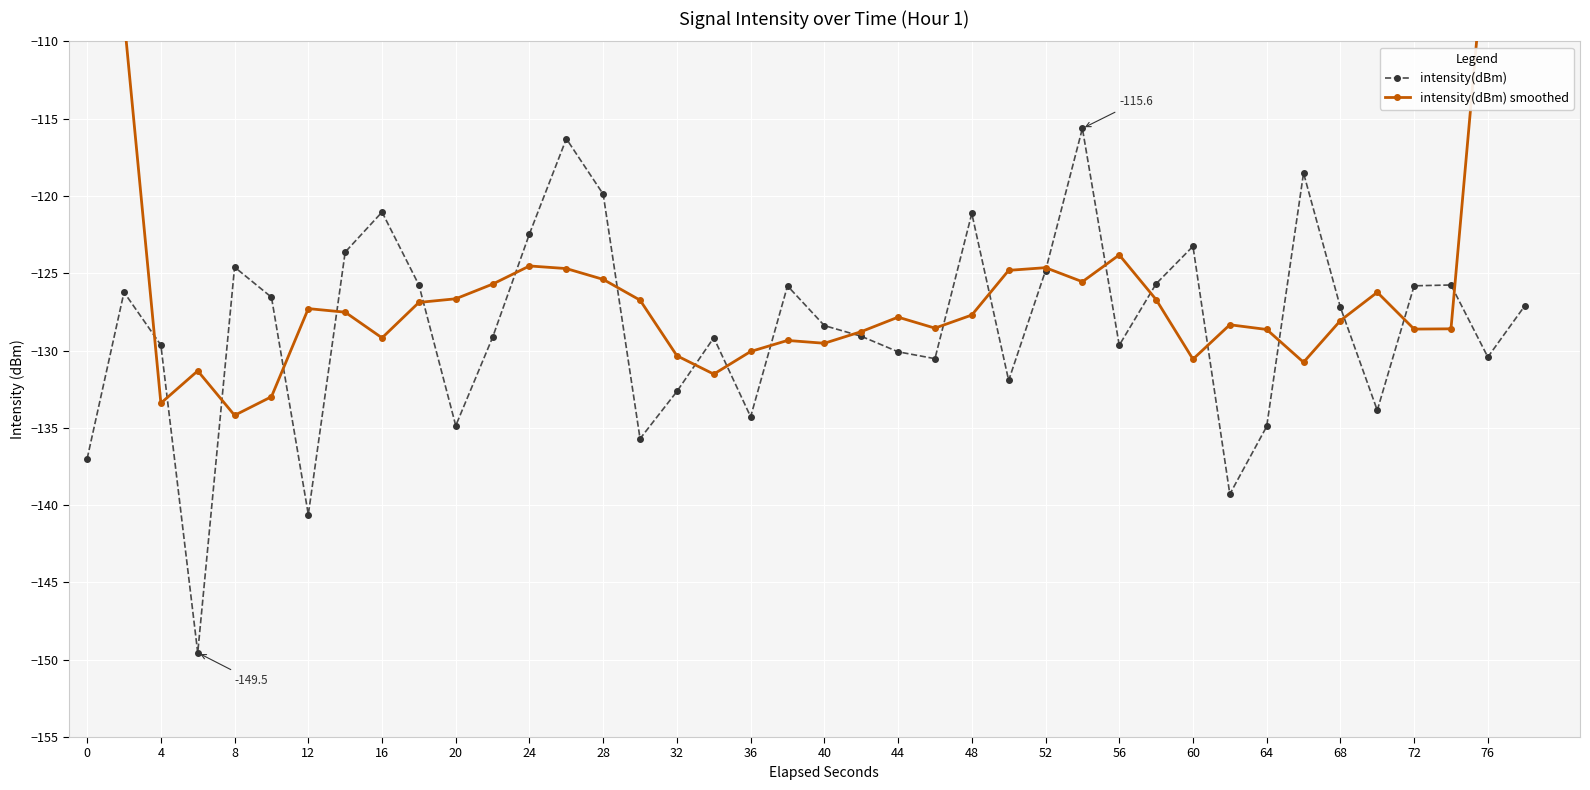

What are all the series names shown in the legend?

intensity(dBm), intensity(dBm) smoothed